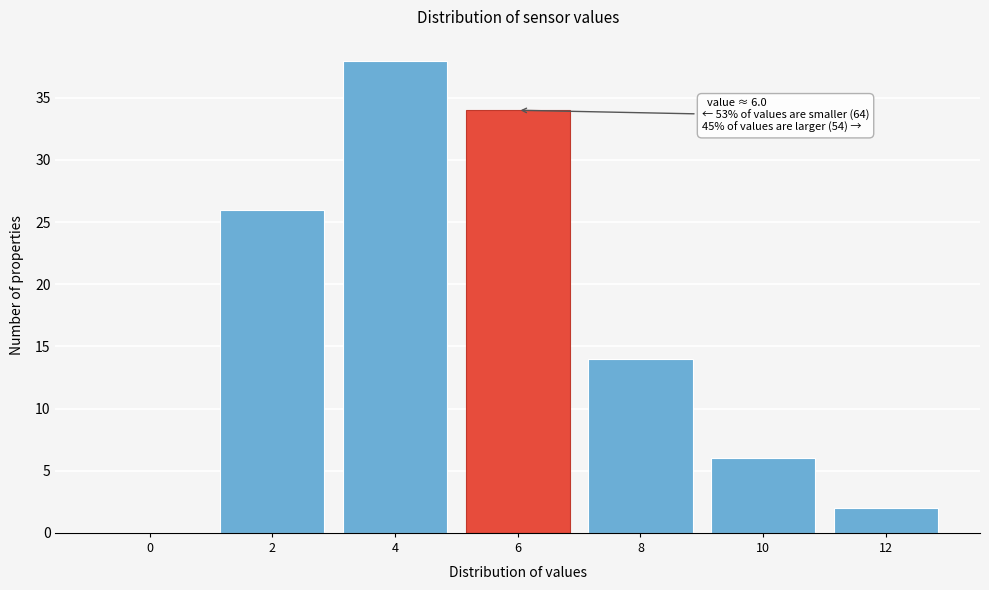

Reading left to right, list all the values displayed in this chart.

0=0	2=26	4=38	6=34	8=14	10=6	12=2